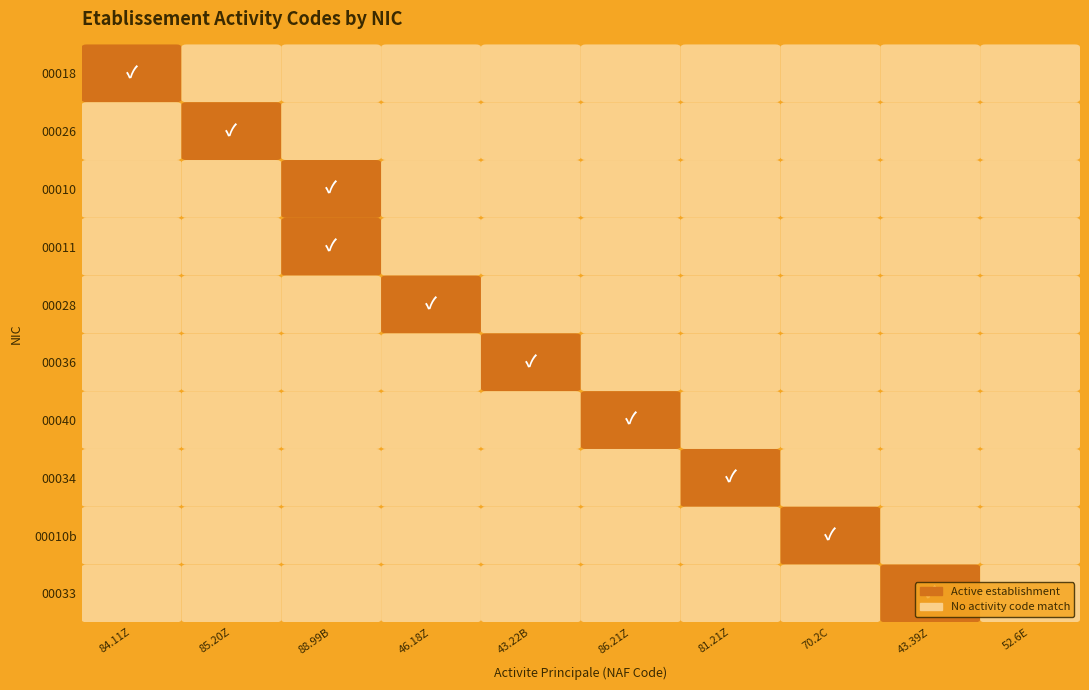

What is the maximum value shown in the chart?

1